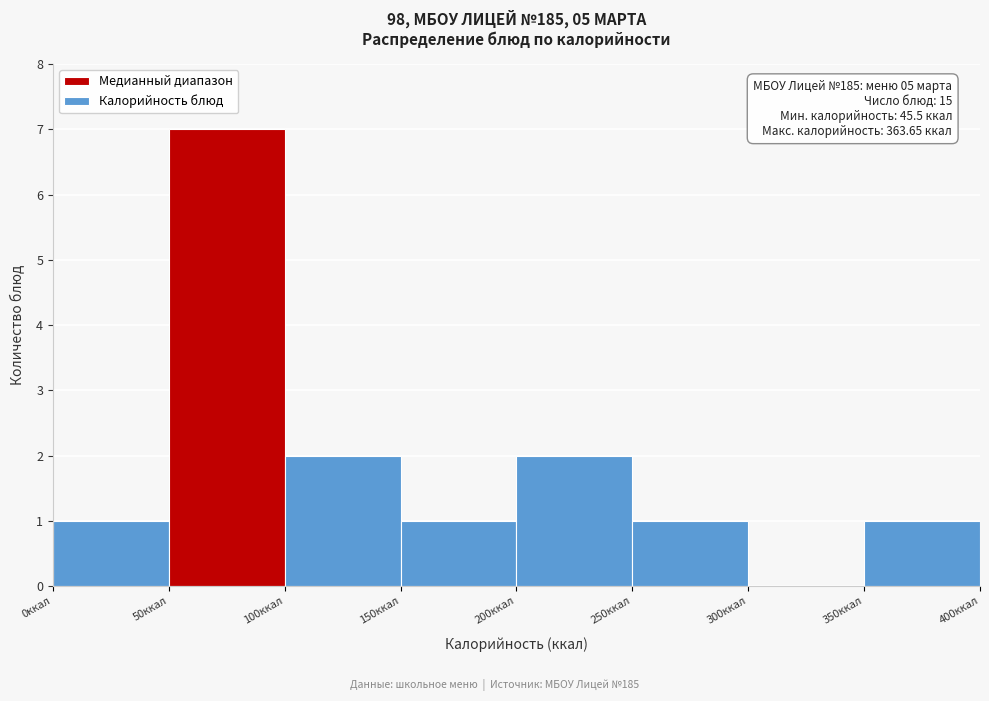

Which range on the x-axis has the tallest bar?

50 to 100